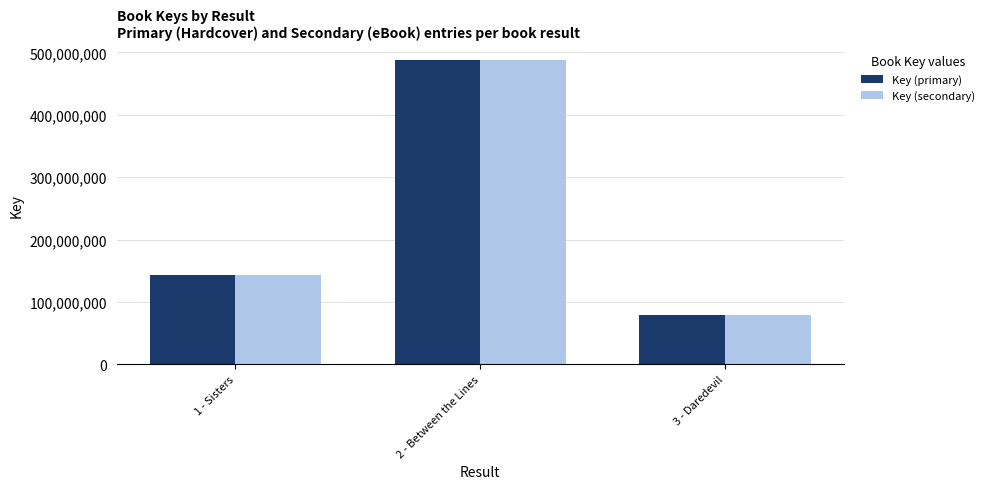

What position from the left is 2 - Between the Lines?

2